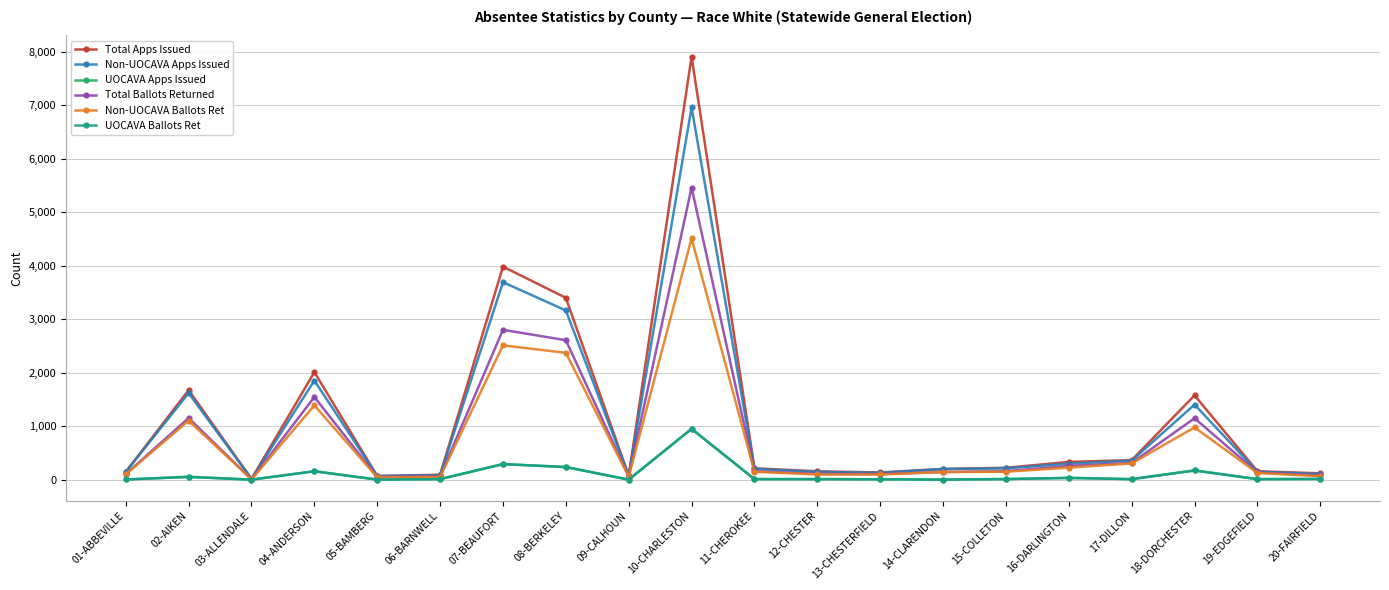

Where is the first local maximum for Non-UOCAVA Apps Issued?

02-AIKEN